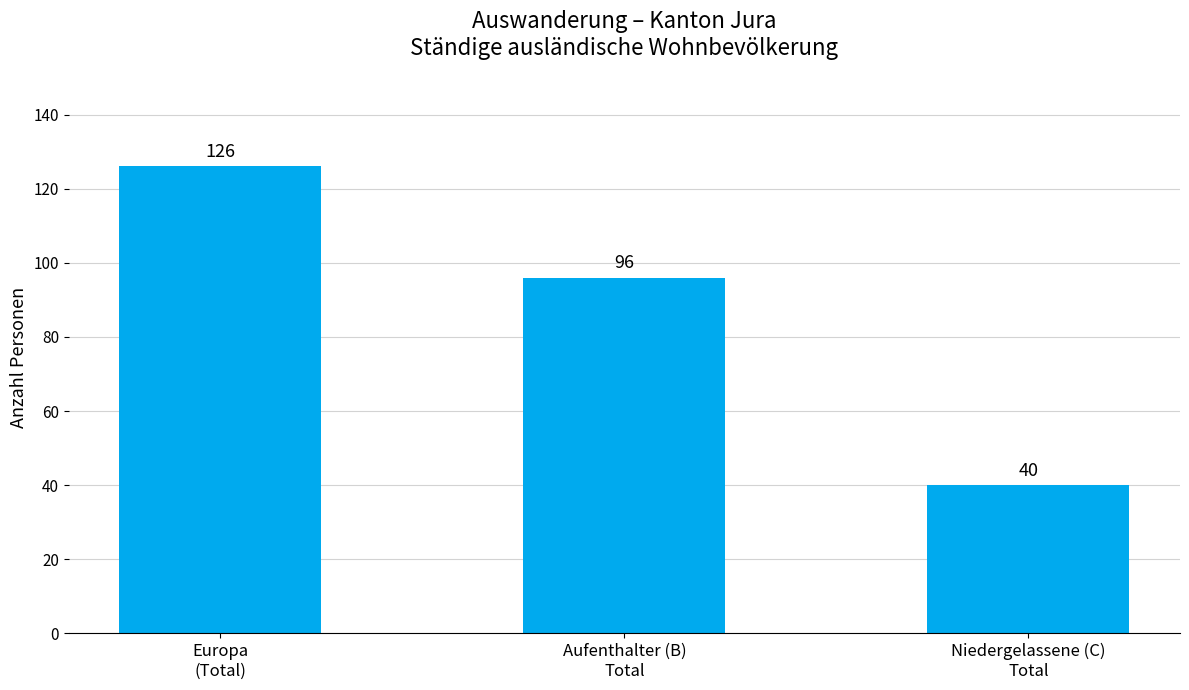

Is it true that the value at Niedergelassene (C)
Total is 18?

False